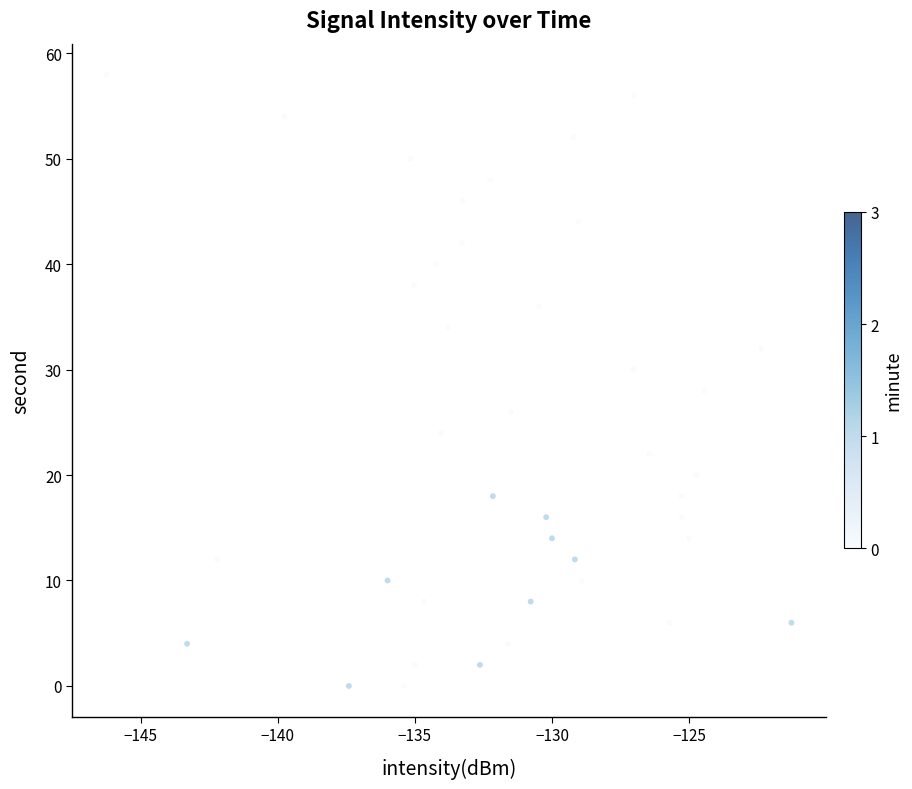

What is the range of Y values (max minus min)?

58